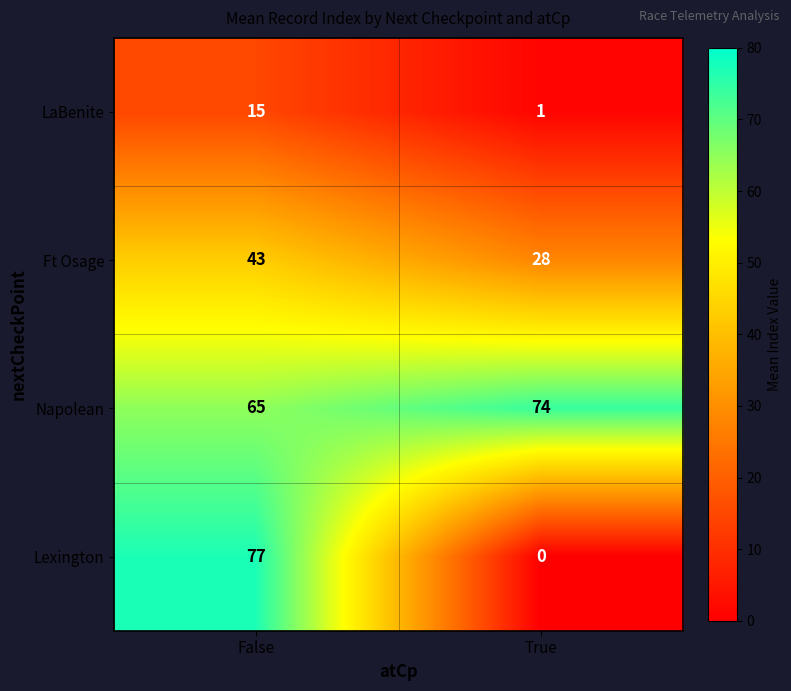

List the series in order of their peak value, lowest first.

LaBenite, Ft Osage, Napolean, Lexington